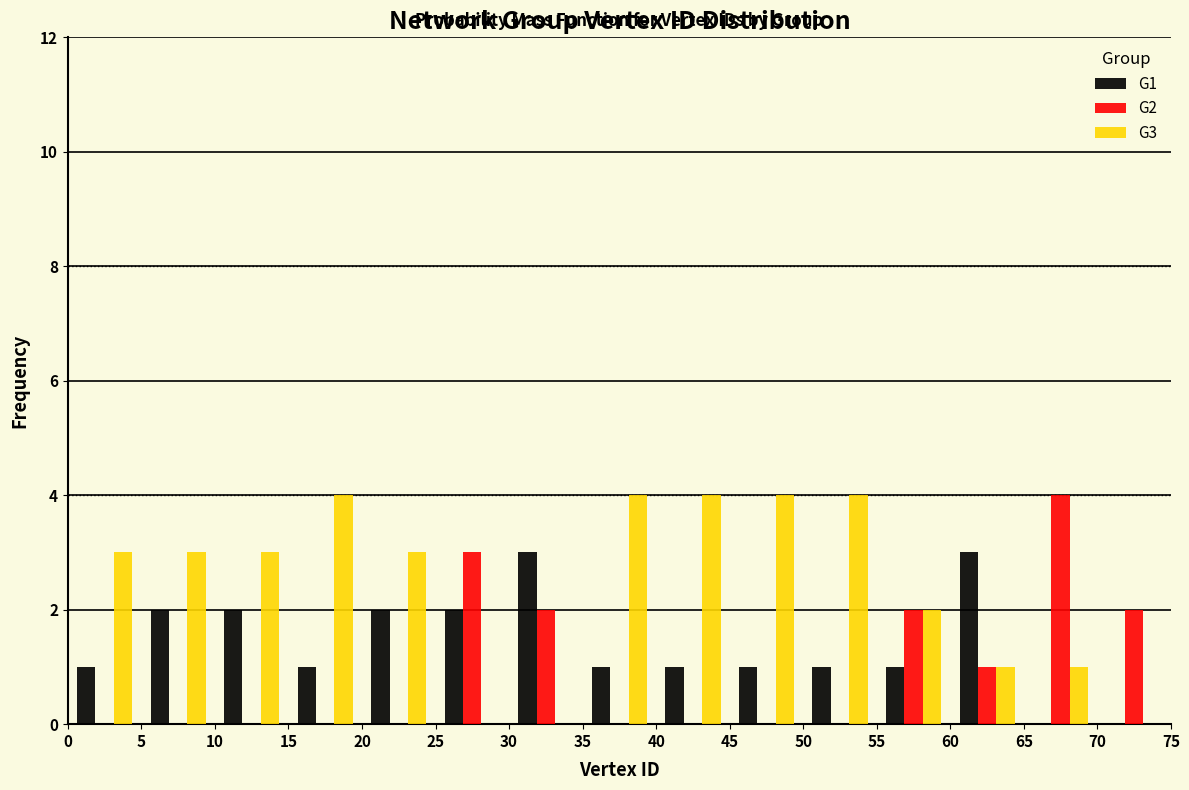

Reading left to right, transcribe this chart: for each range on the x-axis, give the height of each series' bar. The values are not printed on the chart, so give them approximately, as read against the axis.

0 to 5: G1=1	G2=0	G3=3
5 to 10: G1=2	G2=0	G3=3
10 to 15: G1=2	G2=0	G3=3
15 to 20: G1=1	G2=0	G3=4
20 to 25: G1=2	G2=0	G3=3
25 to 30: G1=2	G2=3	G3=0
30 to 35: G1=3	G2=2	G3=0
35 to 40: G1=1	G2=0	G3=4
40 to 45: G1=1	G2=0	G3=4
45 to 50: G1=1	G2=0	G3=4
50 to 55: G1=1	G2=0	G3=4
55 to 60: G1=1	G2=2	G3=2
60 to 65: G1=3	G2=1	G3=1
65 to 70: G1=0	G2=4	G3=1
70 to 75: G1=0	G2=2	G3=0